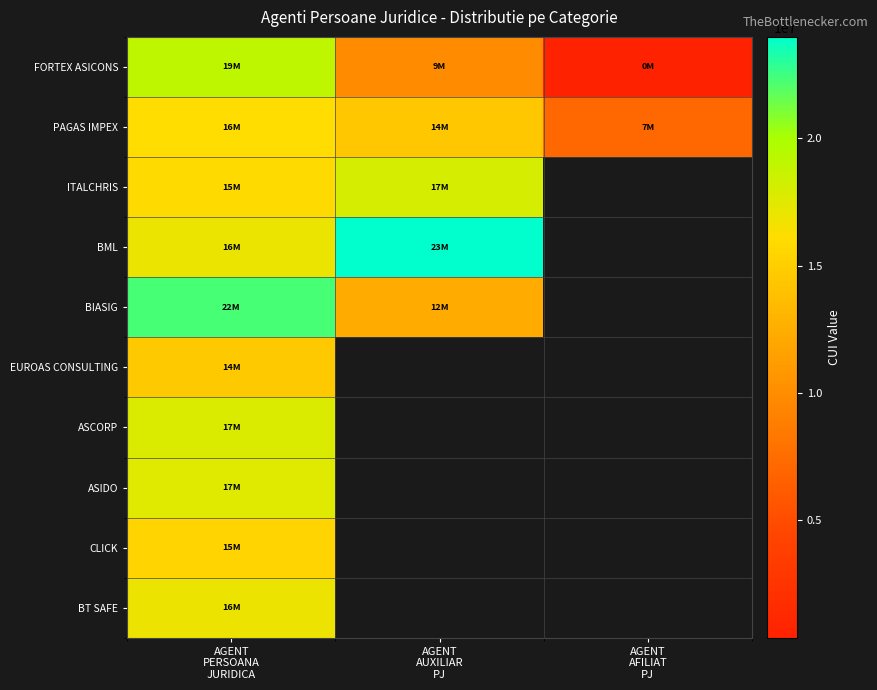

At which label does ITALCHRIS reach its peak?

AGENT AUXILIAR PJ